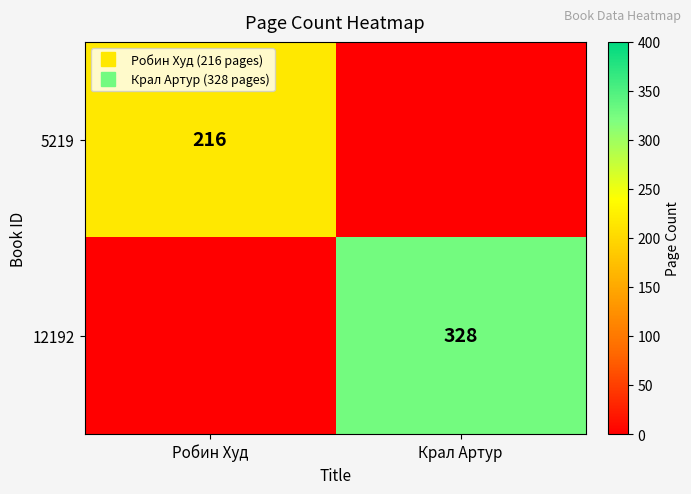

List the series in order of their overall mean, lowest first.

5219, 12192